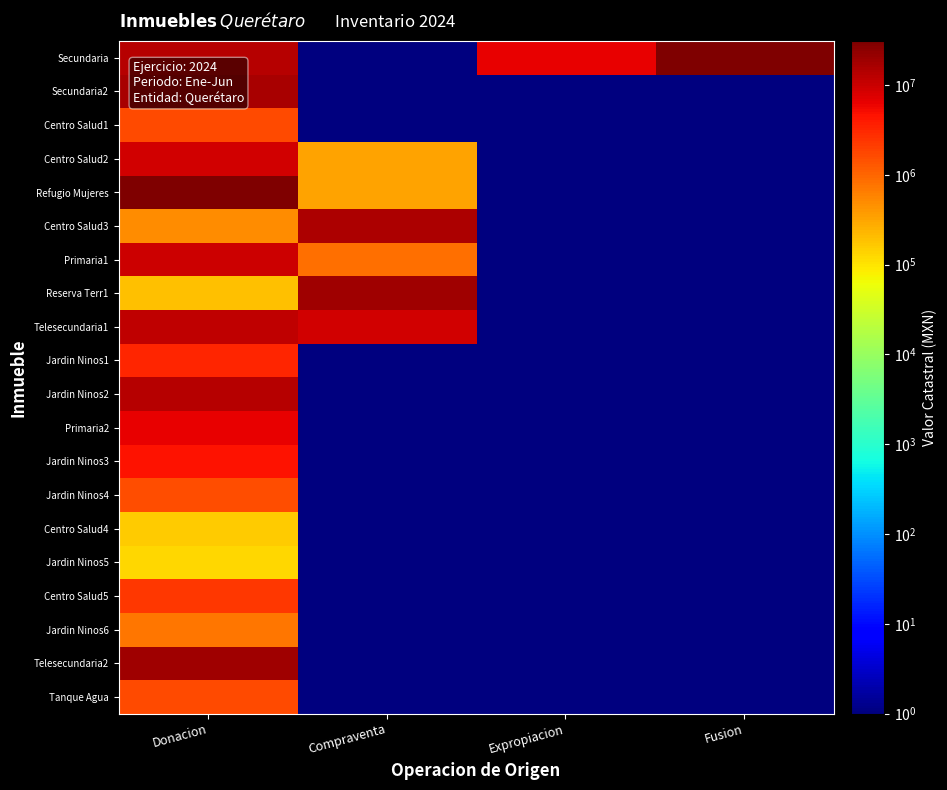

Between Expropiacion and Fusion, which series saw the biggest shift?

Secundaria